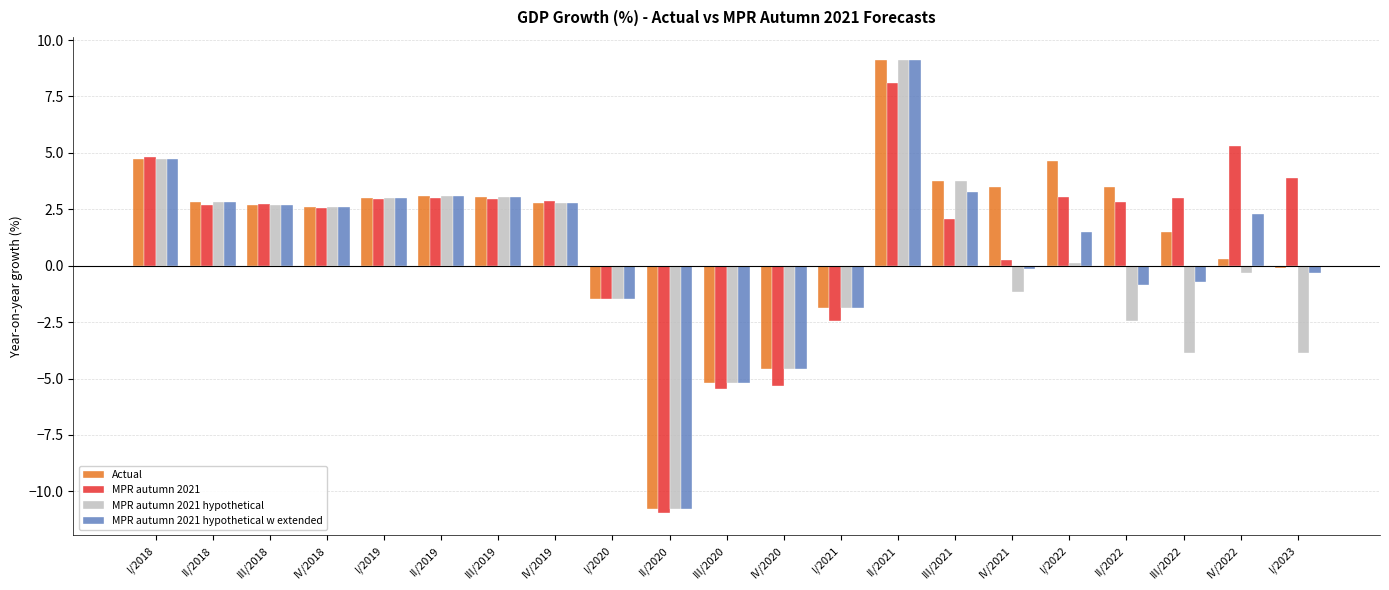

What is the difference between the maximum and minimum values in the MPR autumn 2021 hypothetical w extended series?

19.9